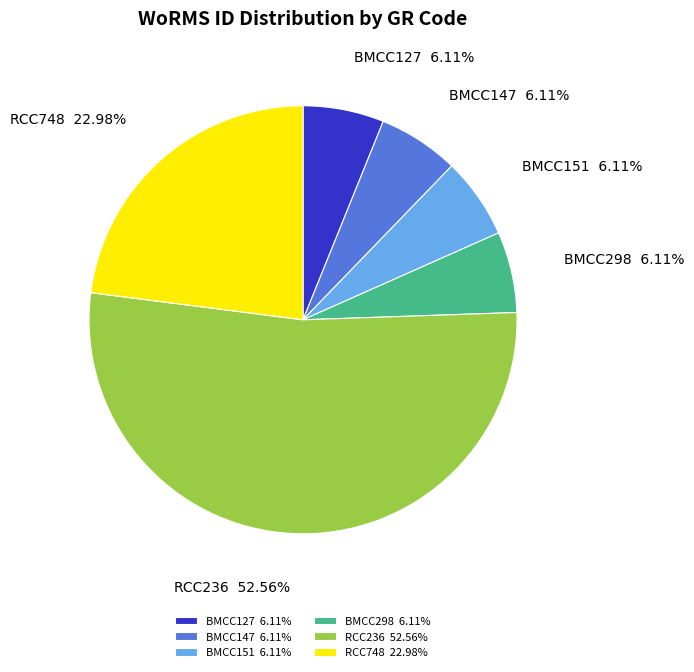

Is the sum of BMCC151 and RCC748 greater than half?

No